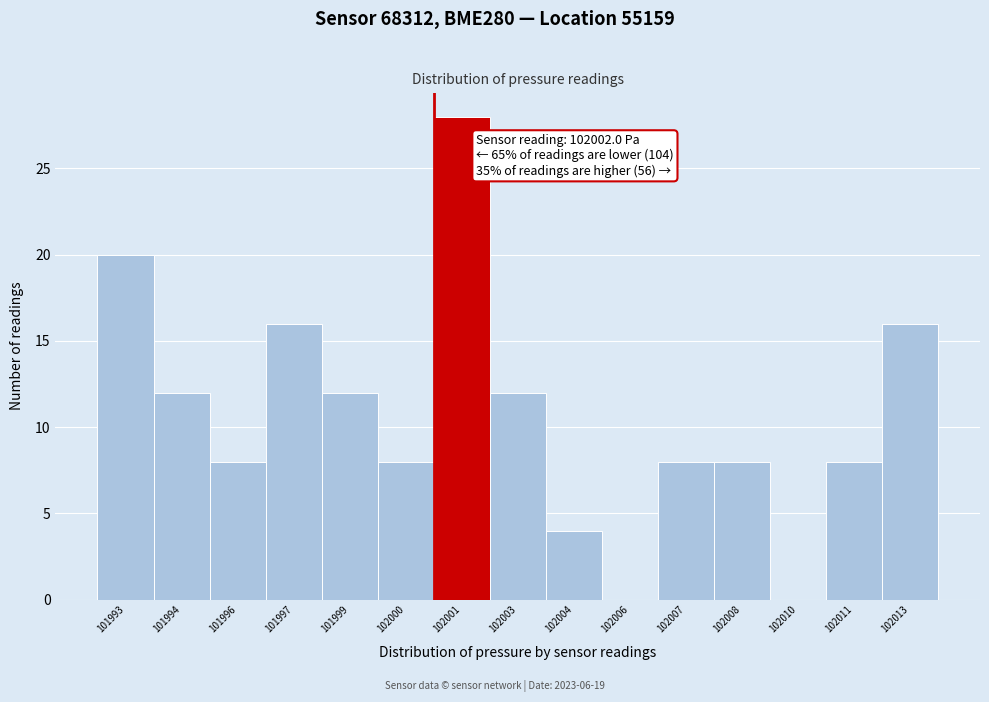

Reading right to left, list all the values displayed in this chart.

102013=16	102011=8	102010=0	102008=8	102007=8	102006=0	102004=4	102003=12	102001=28	102000=8	101999=12	101997=16	101996=8	101994=12	101993=20